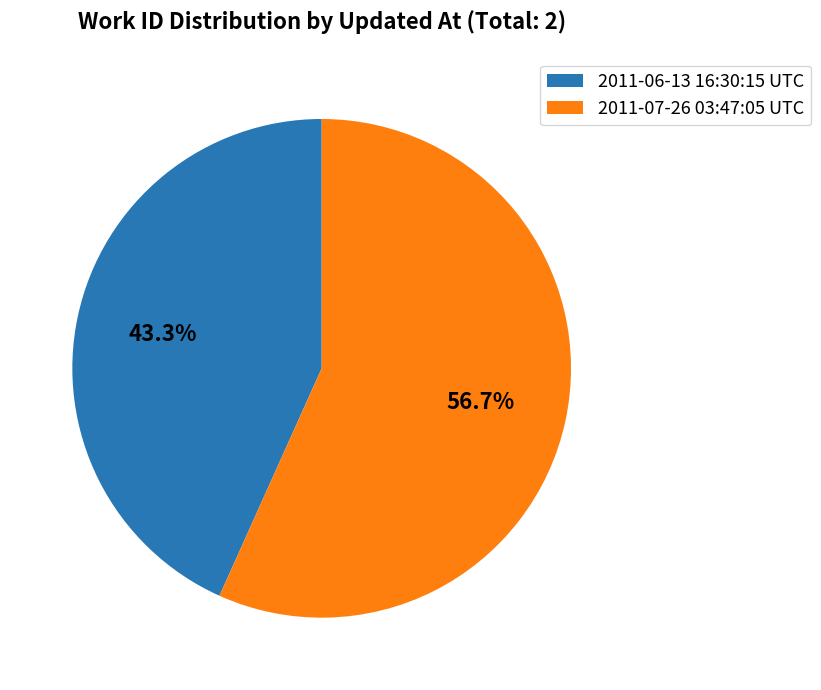

What percentage is the 2011-07-26 03:47:05 UTC slice, to the nearest percent?

57%